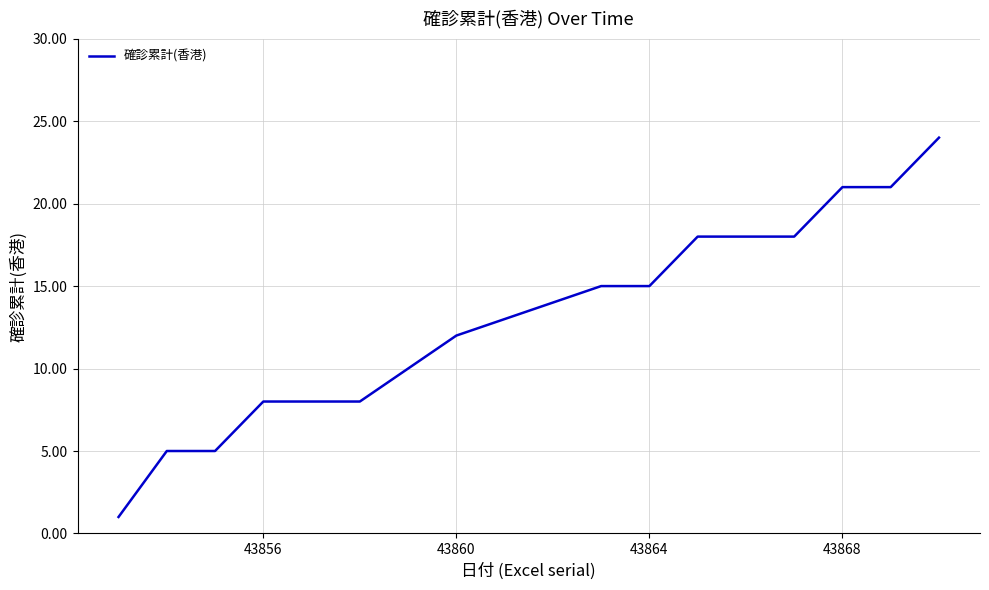

What is the difference between the maximum and minimum values?

23